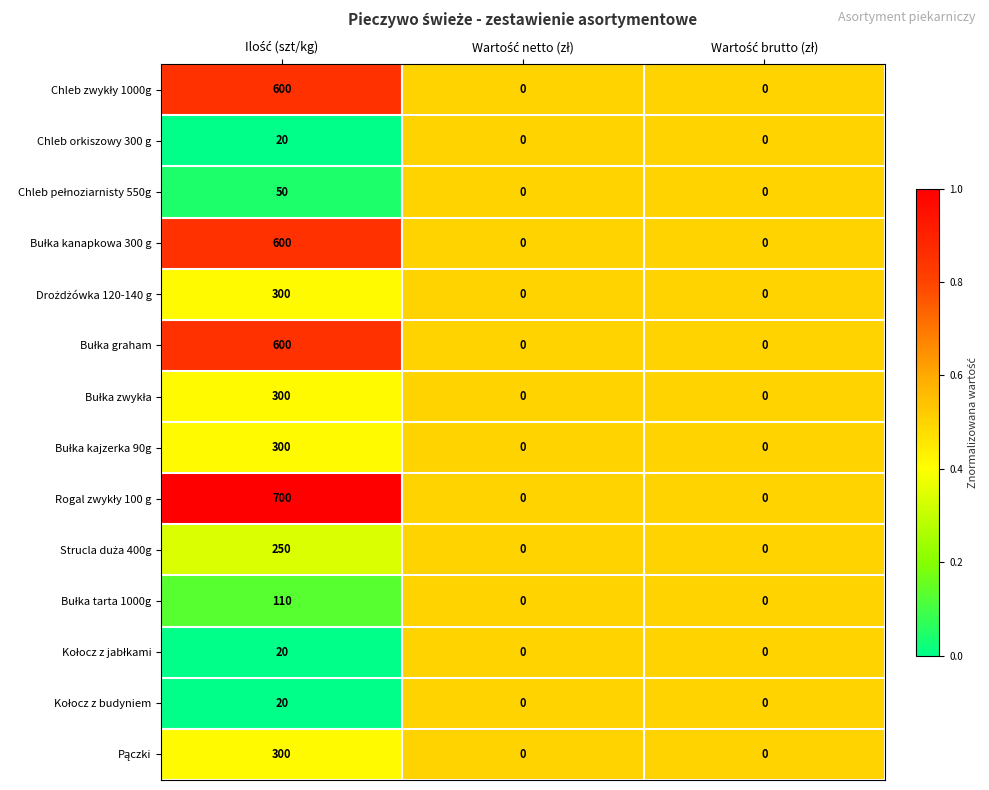

Count the Chleb orkiszowy 300 g values in the range 0 to 20.

3